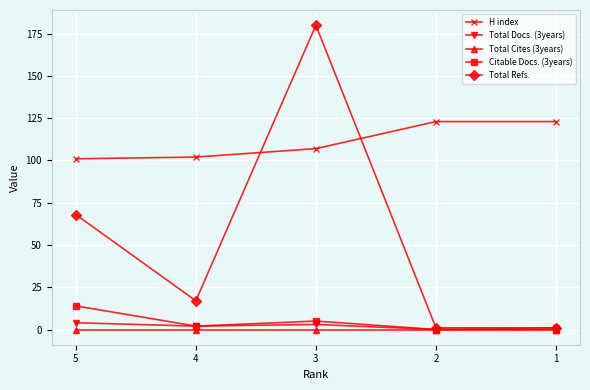

True or false: H index has a value of 101 at 5.

True